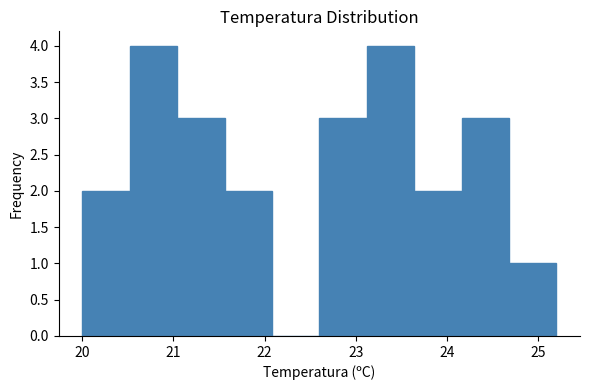

Reading left to right, list every bar in this chart as the range it spans on the x-axis followed by its height. Neither the bar edges nor the heights are printed on the chart, so give them approximately, as read against the axes.

20.00 to 20.52: 2
20.52 to 21.04: 4
21.04 to 21.56: 3
21.56 to 22.08: 2
22.08 to 22.60: 0
22.60 to 23.12: 3
23.12 to 23.64: 4
23.64 to 24.16: 2
24.16 to 24.68: 3
24.68 to 25.20: 1